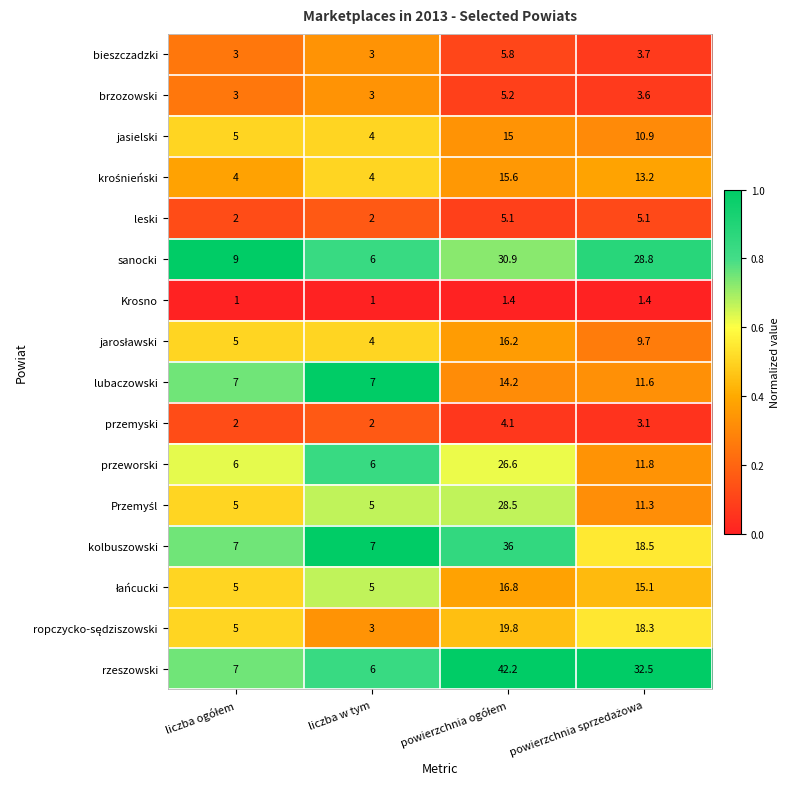

Which series has the largest range (max minus min)?

rzeszowski